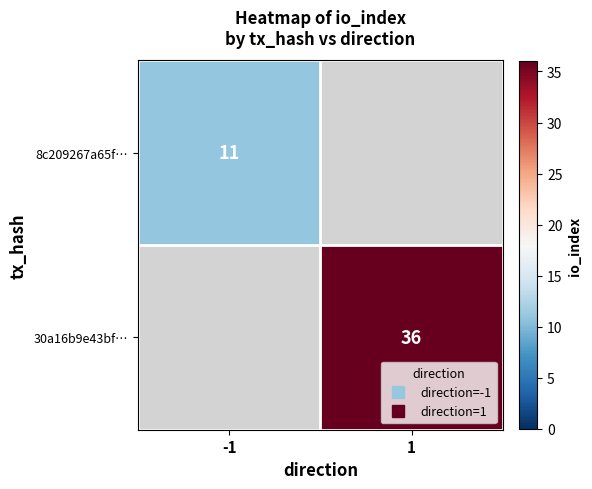

At which label is 8c209267a65f… closest to 11?

-1